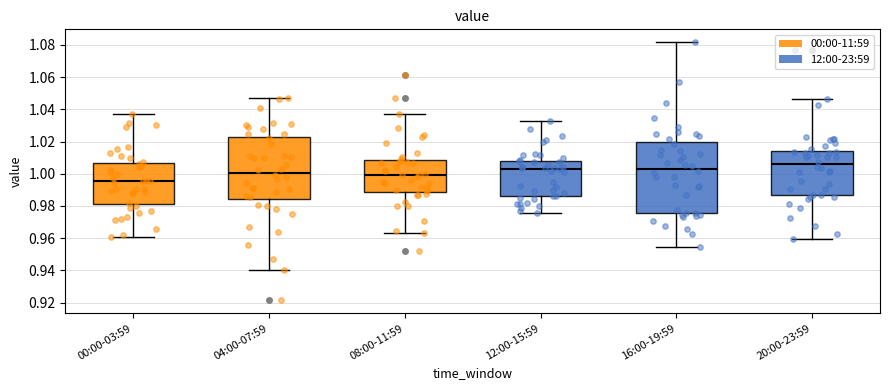

Reading left to right, transcribe this box plot: for each box, give where its median line is, the range the box spans, and where its two whiskers end, as read against the y-axis. The values are not printed on the chart, so give them approximately, as read against the axis.

00:00-03:59: median 0.996, box 0.982 to 1.006, whiskers 0.960 to 1.038
04:00-07:59: median 1.000, box 0.984 to 1.022, whiskers 0.940 to 1.046
08:00-11:59: median 1.000, box 0.988 to 1.008, whiskers 0.964 to 1.036
12:00-15:59: median 1.004, box 0.986 to 1.008, whiskers 0.976 to 1.032
16:00-19:59: median 1.004, box 0.976 to 1.020, whiskers 0.954 to 1.082
20:00-23:59: median 1.006, box 0.986 to 1.014, whiskers 0.960 to 1.046